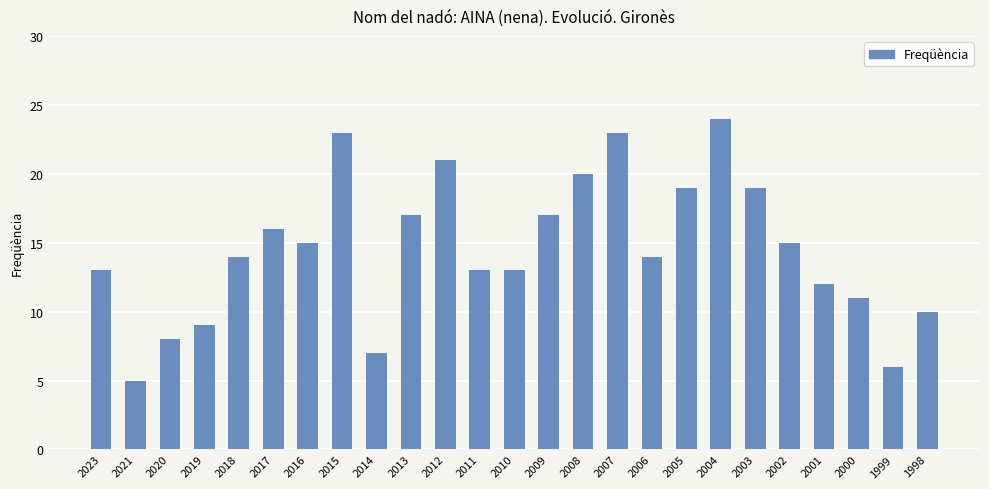

Count the number of data series in this chart.

1